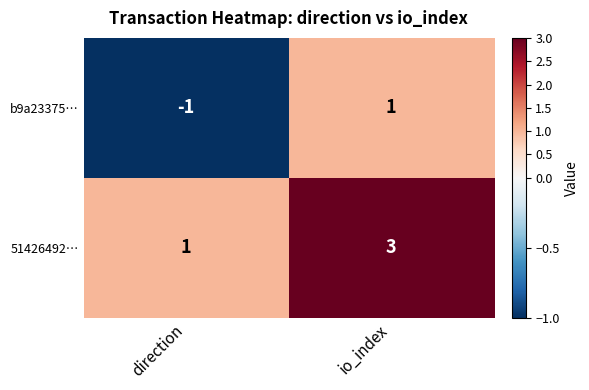

Is it true that b9a23375… equals -2 at direction?

False